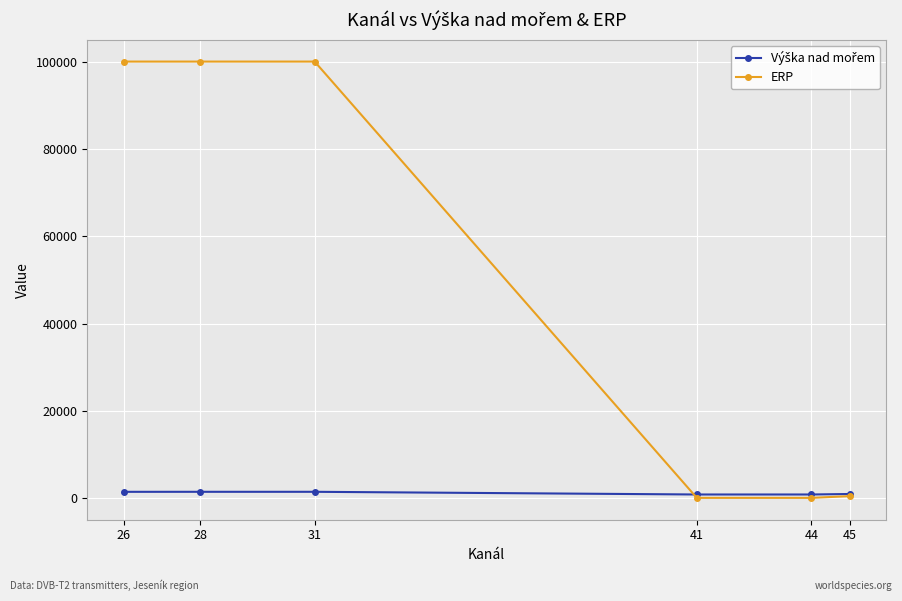

The ERP series shows 100000 at 26. True or false?

True